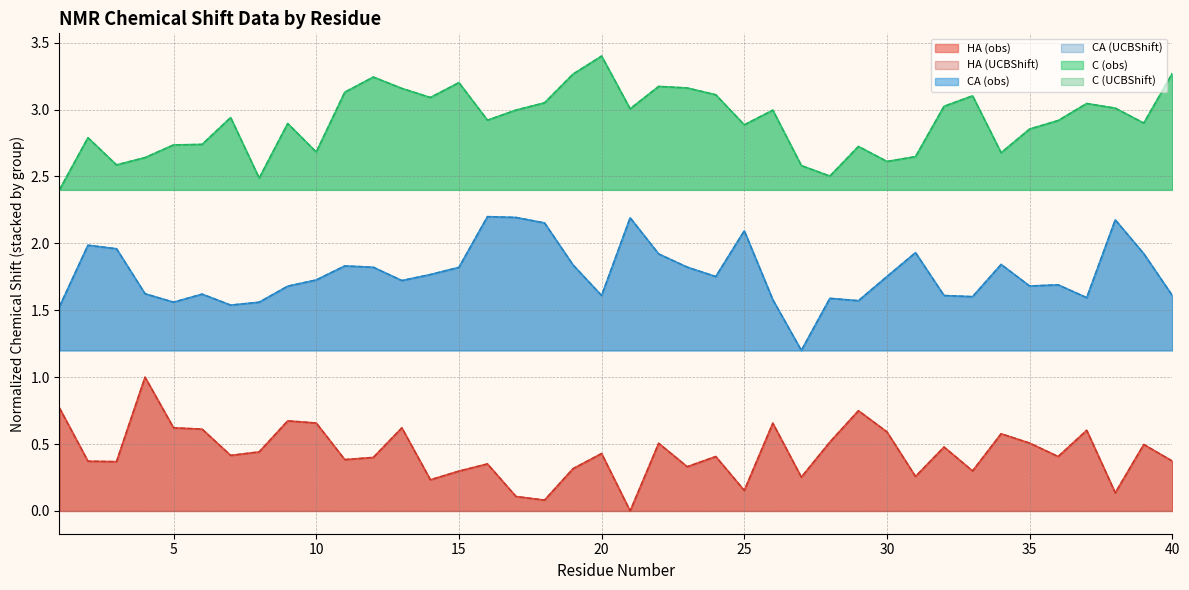

How many lines are shown in the chart?

6